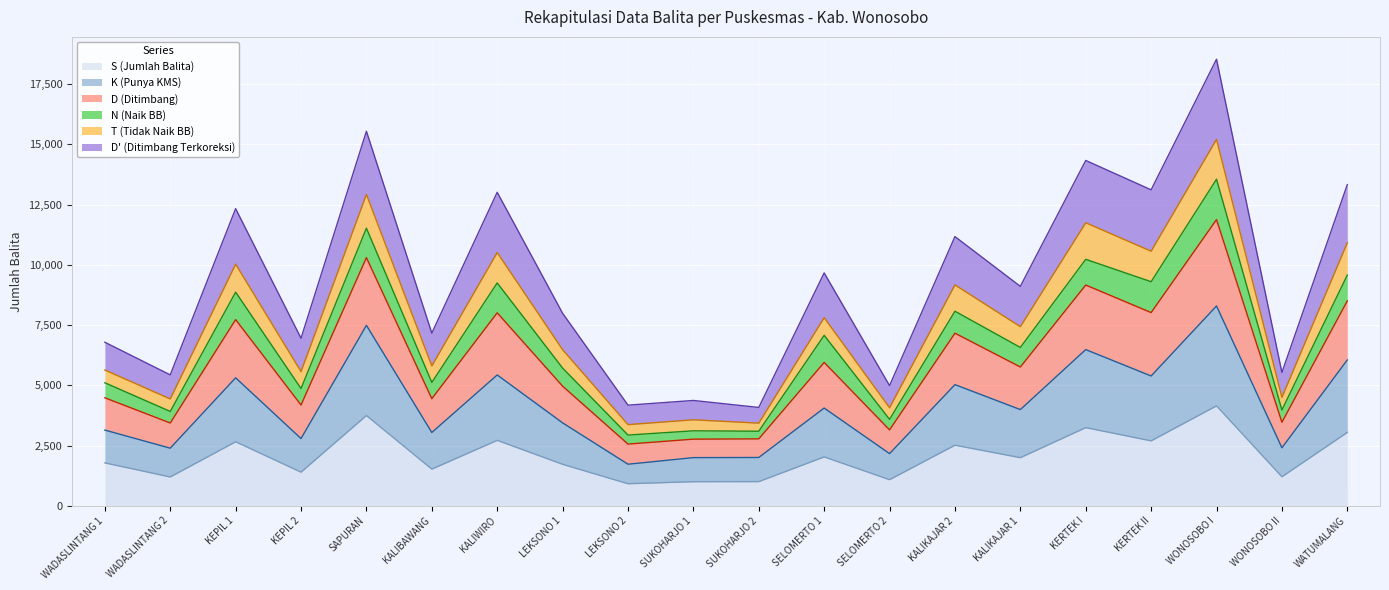

How many lines are shown in the chart?

6